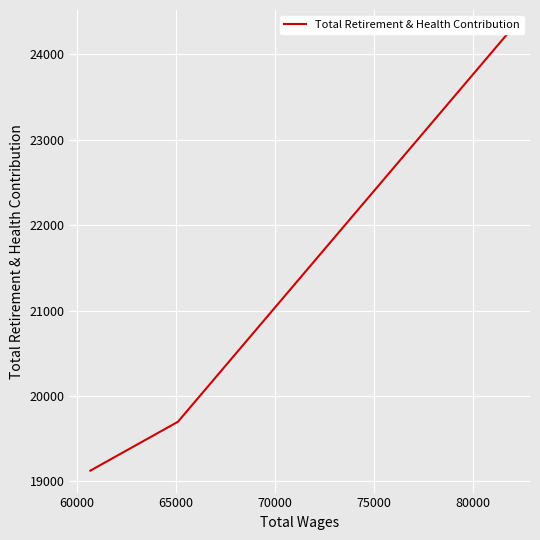

Count the number of categories in the chart.

3